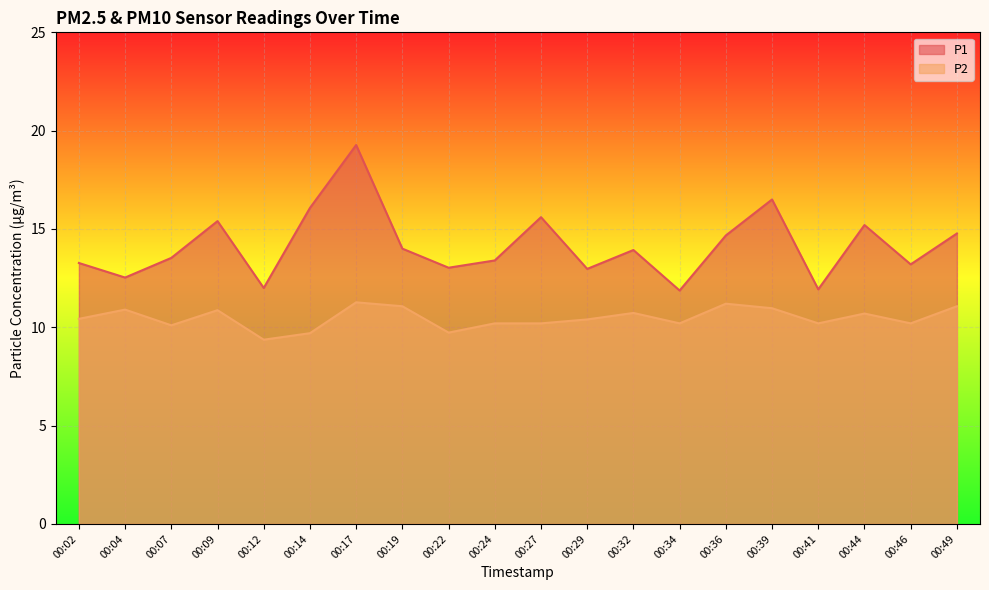

Where does the P2 series first go above 10?

00:02